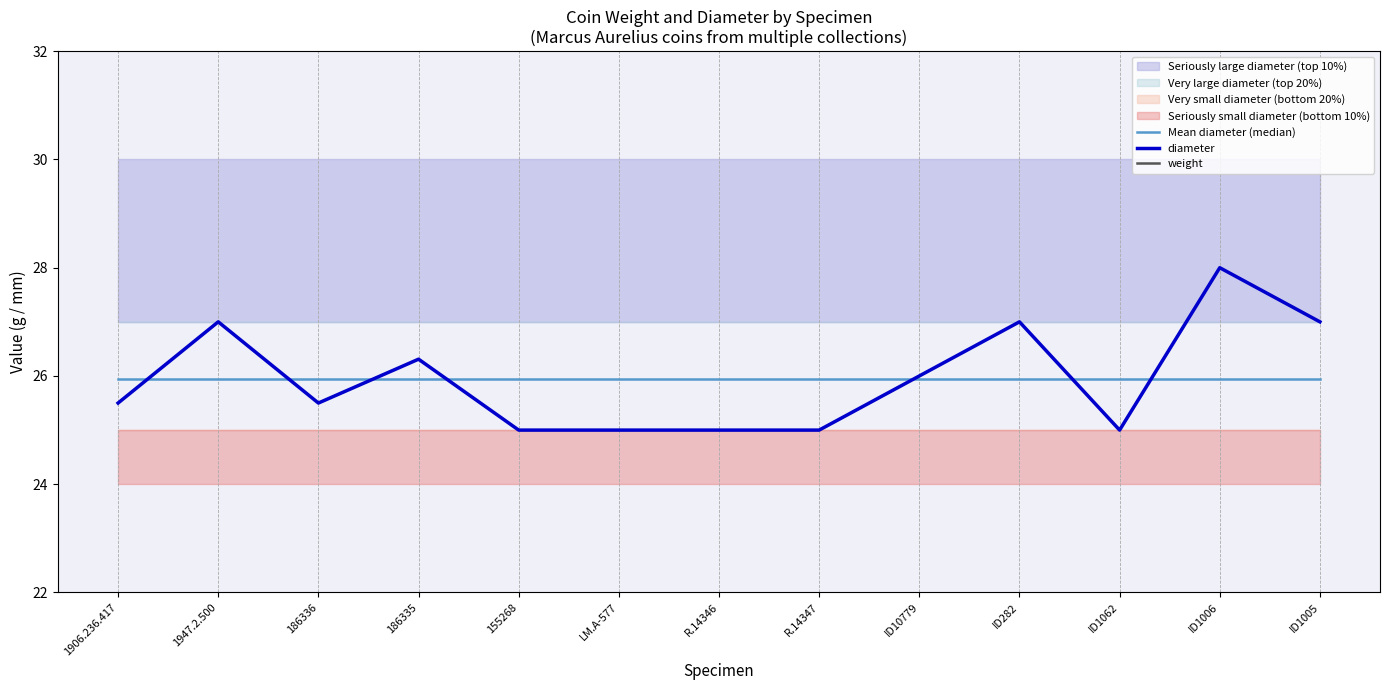

What is the label of the 12th point from the right?

1947.2.500